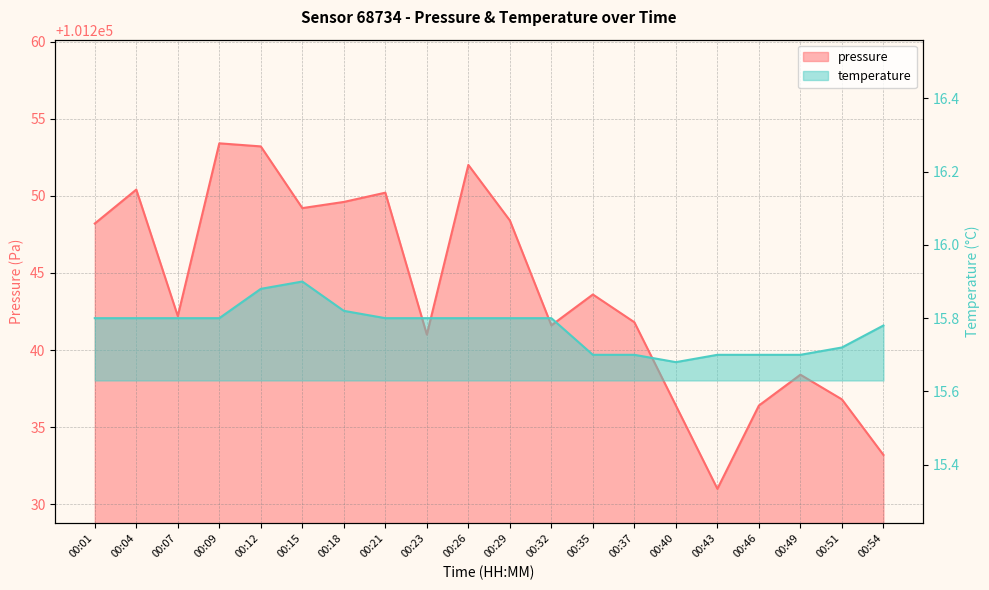

Reading right to left, transcribe all the data shown in this chart.

pressure: 00:54=101233.2	00:51=101236.8	00:49=101238.4	00:46=101236.4	00:43=101231.0	00:40=101236.4	00:37=101241.8	00:35=101243.6	00:32=101241.6	00:29=101248.4	00:26=101252.0	00:23=101241.0	00:21=101250.2	00:18=101249.6	00:15=101249.2	00:12=101253.2	00:09=101253.4	00:07=101242.2	00:04=101250.4	00:01=101248.2
temperature: 00:54=15.8	00:51=15.7	00:49=15.7	00:46=15.7	00:43=15.7	00:40=15.7	00:37=15.7	00:35=15.7	00:32=15.8	00:29=15.8	00:26=15.8	00:23=15.8	00:21=15.8	00:18=15.8	00:15=15.9	00:12=15.9	00:09=15.8	00:07=15.8	00:04=15.8	00:01=15.8